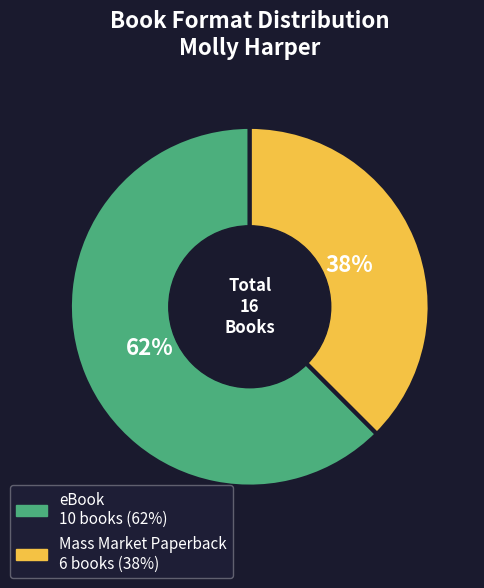

Which slice is the largest?

eBook